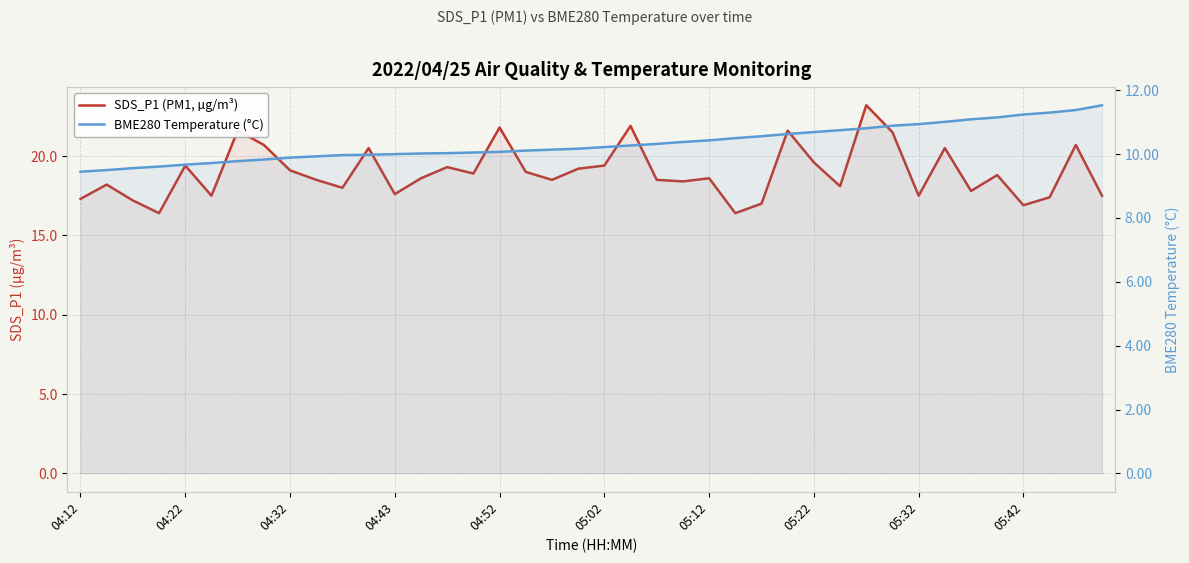

What is the difference between the second highest and second lowest values in the SDS_P1 (PM1, µg/m³) series?

5.5